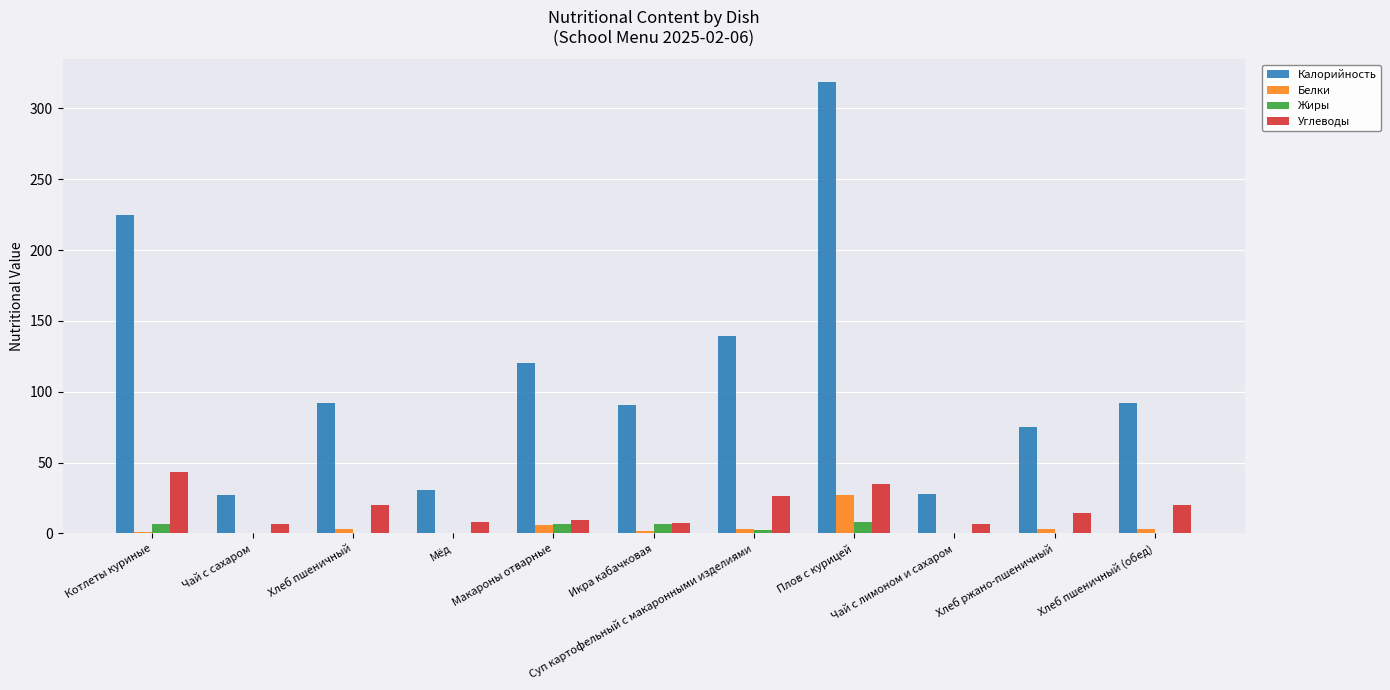

What is the greatest value displayed?

318.8